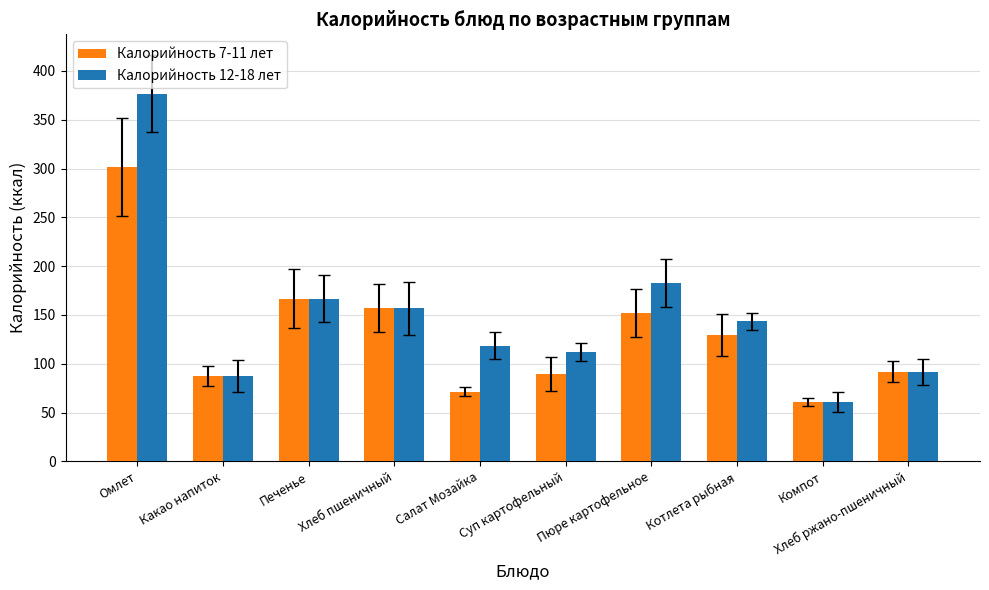

Between Пюре картофельное and Котлета рыбная, which series saw the biggest shift?

Калорийность 12-18 лет